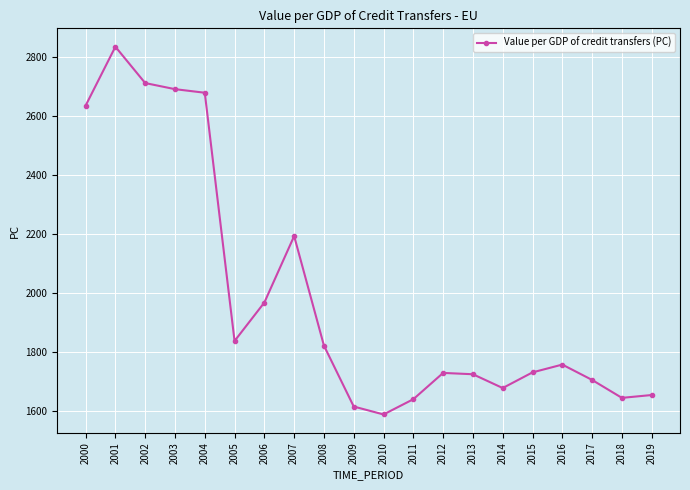

How many lines are shown in the chart?

1